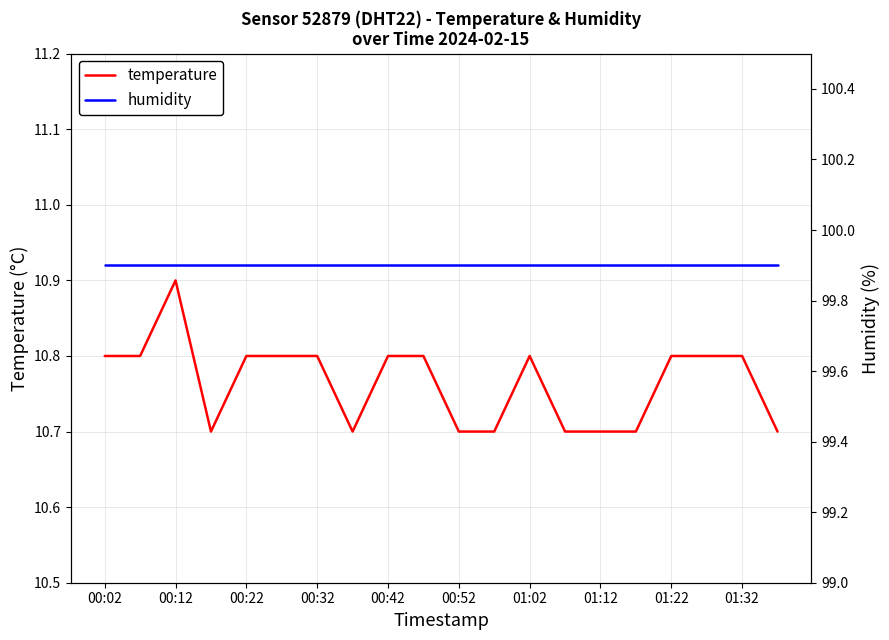

Is it true that temperature equals 18.7 at 00:42?

False